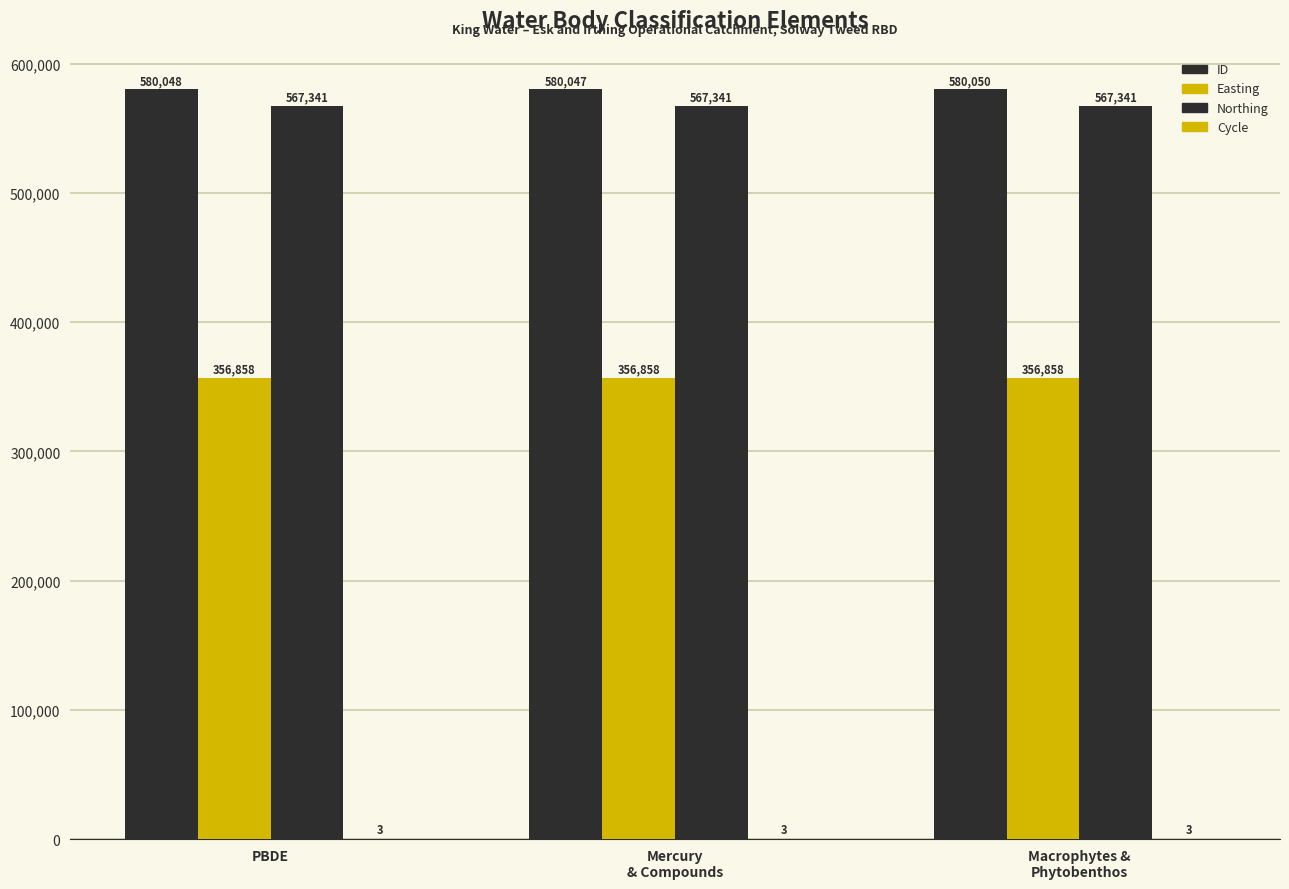

How many categories are shown in the chart?

3